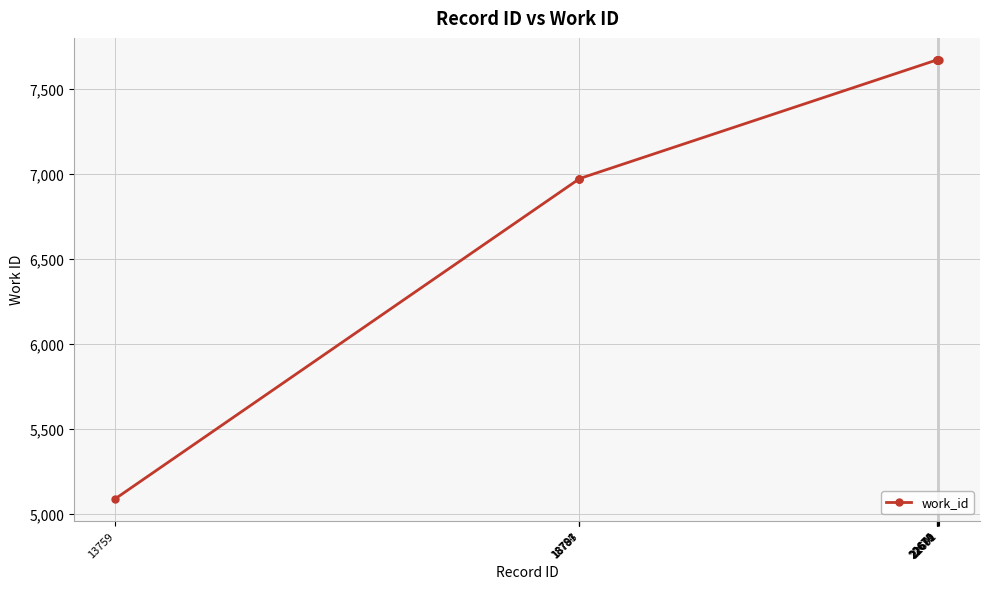

What is the value of the 1st point from the left?

5090